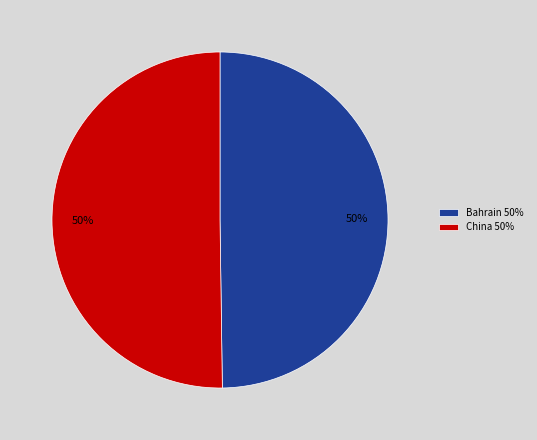

To the nearest percent, what percentage of the pie is Bahrain?

50%